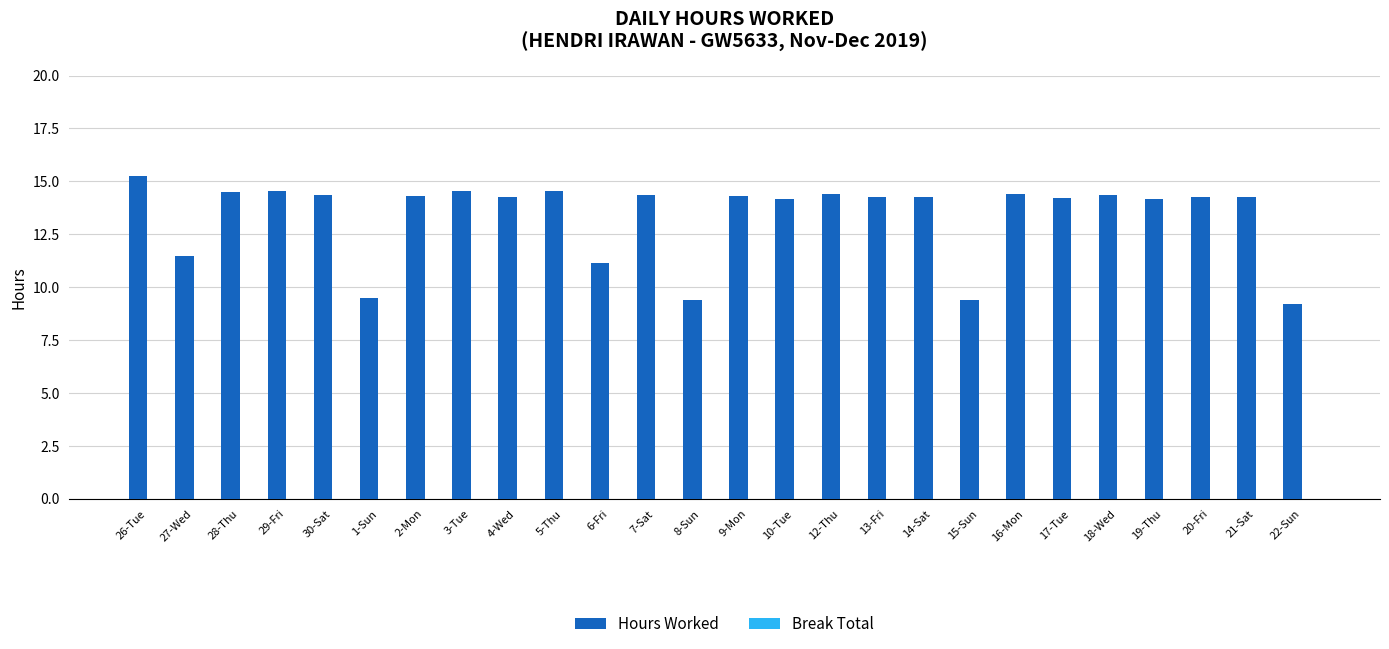

What is the maximum value shown in the chart?

15.2